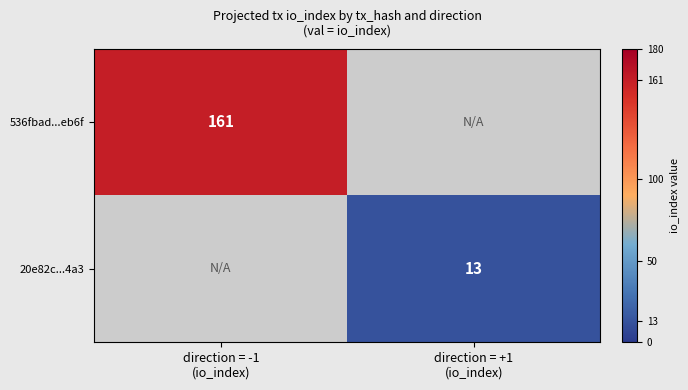

Which category has the lowest value in the 536fbad...eb6f series?

direction = -1 (io_index)